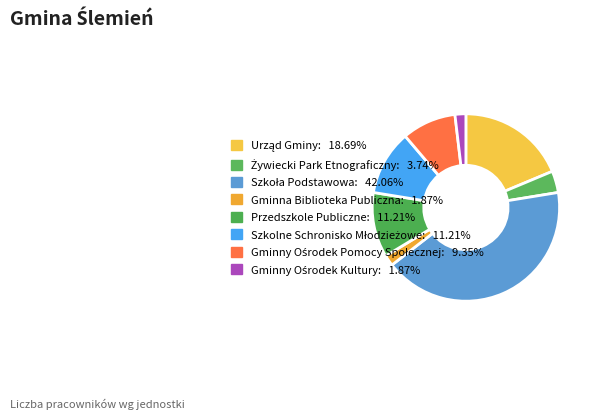

How many slices are in this pie chart?

8